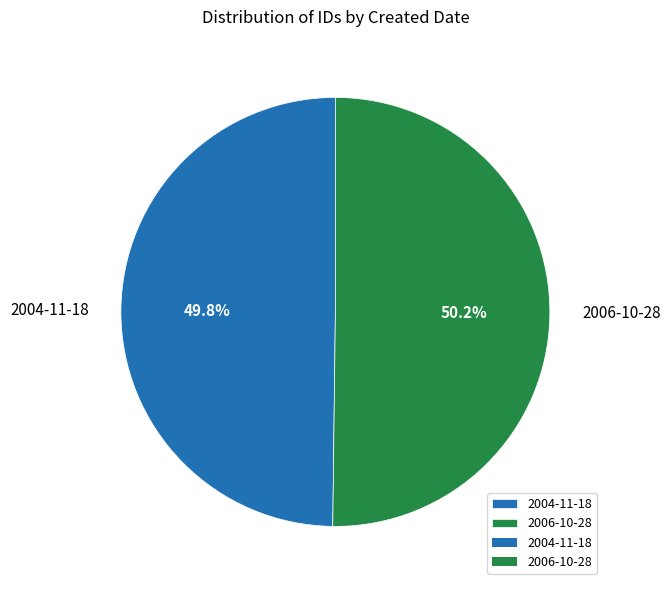

Does any single category account for the majority?

Yes